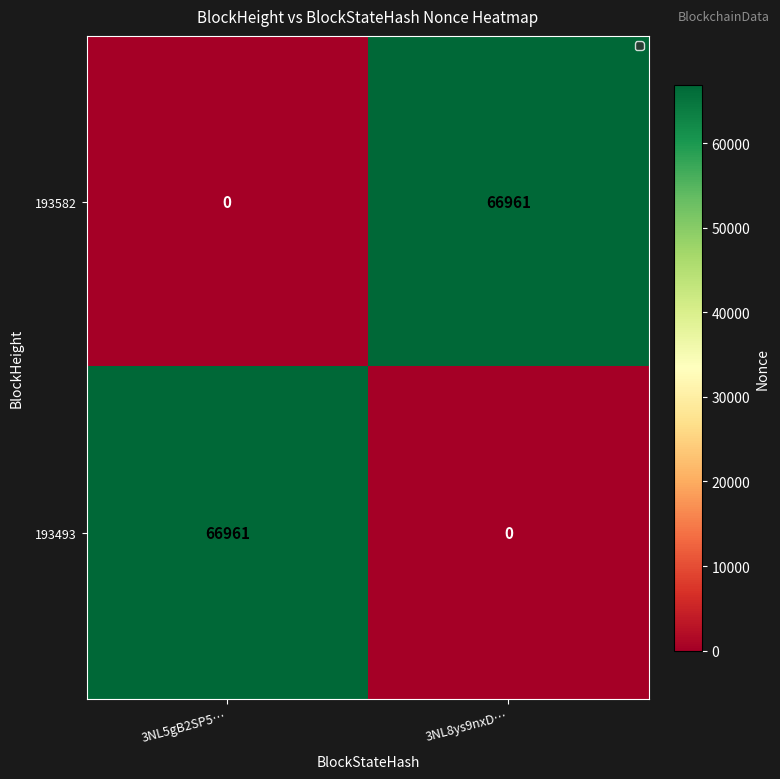

At 3NL8ys9nxD…, list the series in order from smallest to largest.

193493, 193582